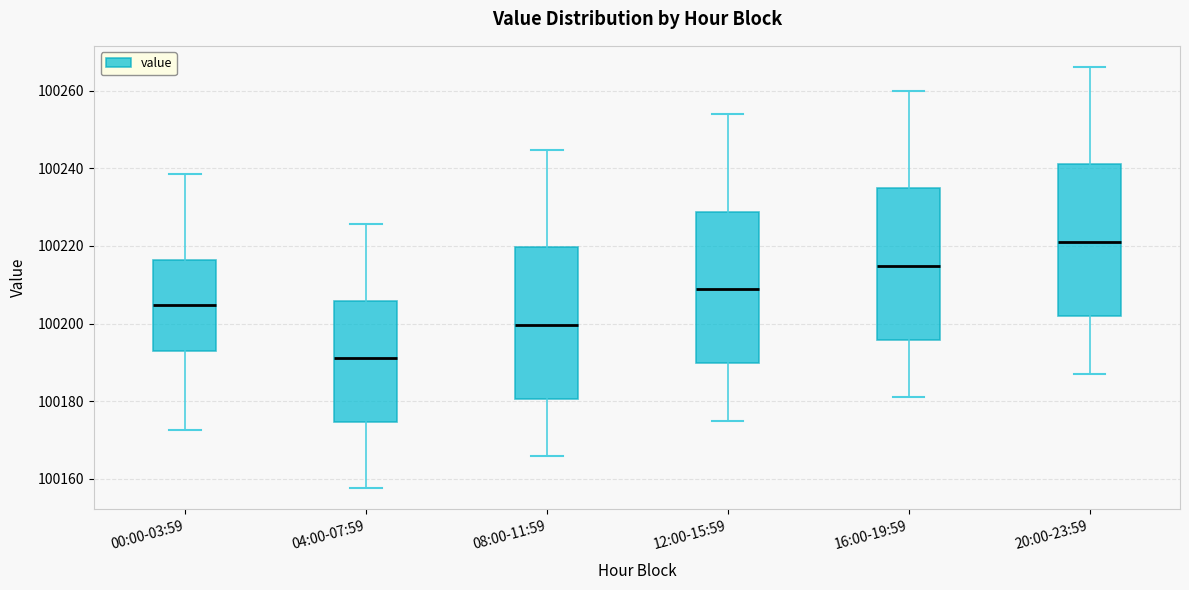

Reading left to right, transcribe this box plot: for each box, give where its median line is, the range the box spans, and where its two whiskers end, as read against the y-axis. The values are not printed on the chart, so give them approximately, as read against the axis.

00:00-03:59: median 100204, box 100194 to 100216, whiskers 100172 to 100238
04:00-07:59: median 100192, box 100174 to 100206, whiskers 100158 to 100226
08:00-11:59: median 100200, box 100180 to 100220, whiskers 100166 to 100244
12:00-15:59: median 100208, box 100190 to 100228, whiskers 100174 to 100254
16:00-19:59: median 100214, box 100196 to 100234, whiskers 100182 to 100260
20:00-23:59: median 100222, box 100202 to 100242, whiskers 100188 to 100266